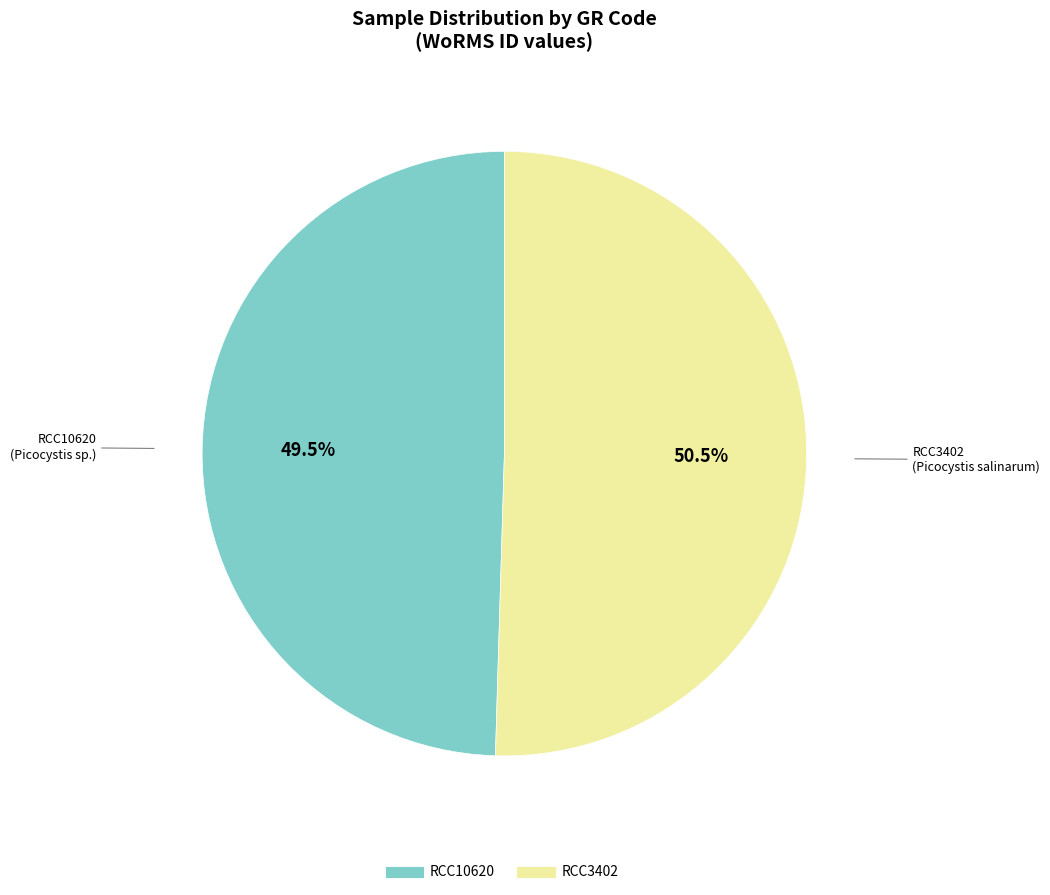

What is the total percentage of RCC10620 and RCC3402?

100.0%